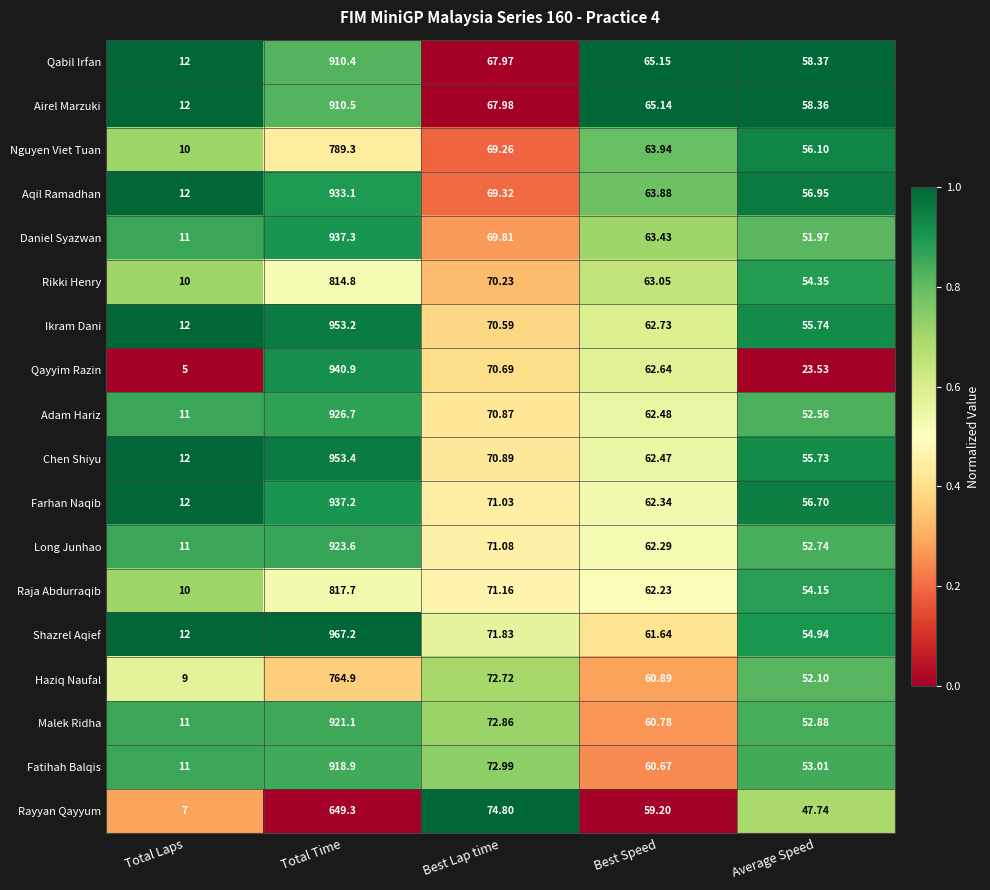

How many data points does each series have?

5